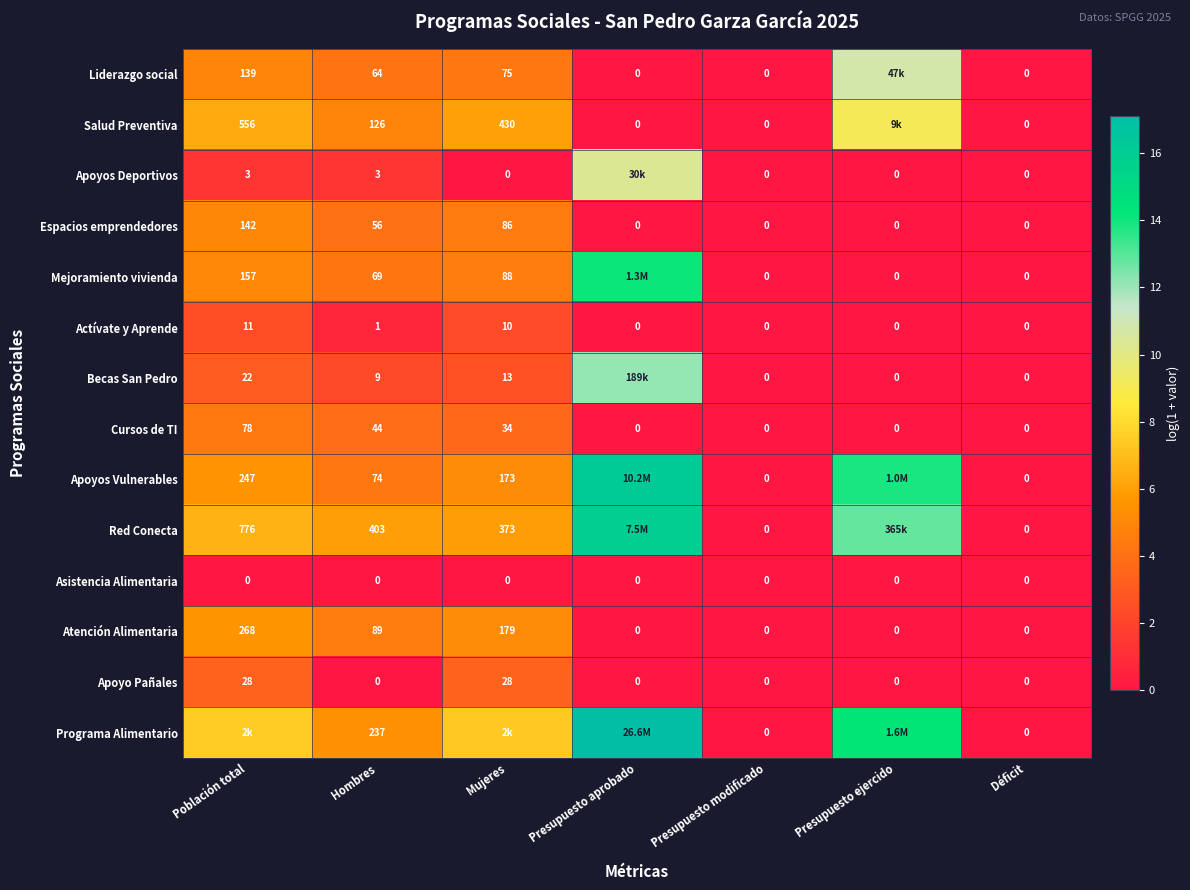

Where is Atención Alimentaria nearest to the value 134?

Hombres